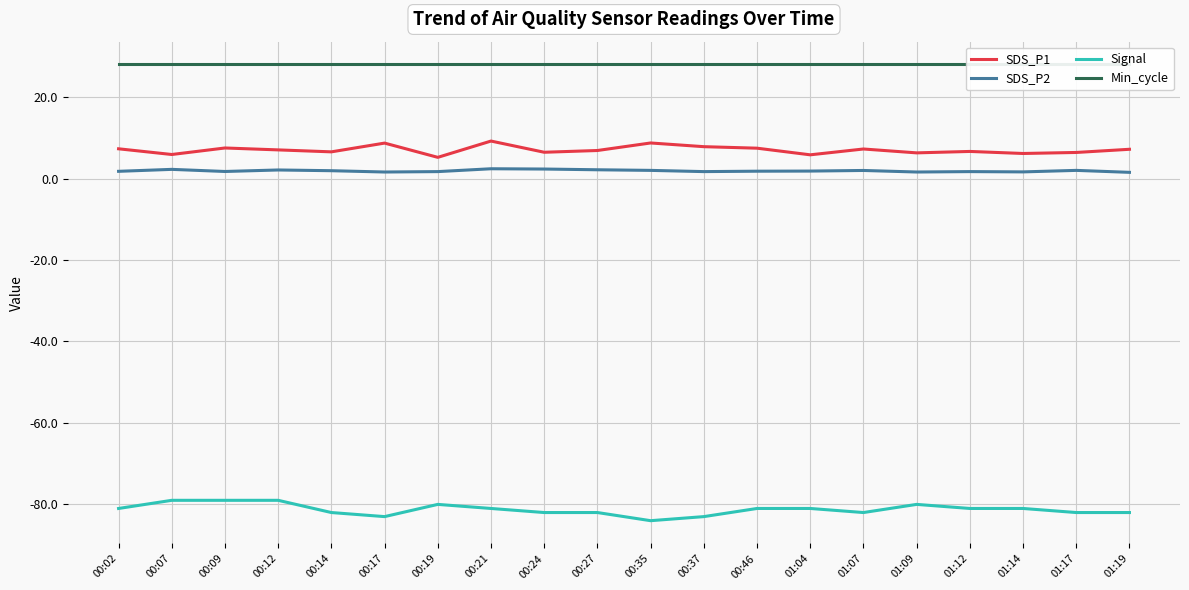

Between 00:07 and 00:35, which series saw the biggest shift?

Signal